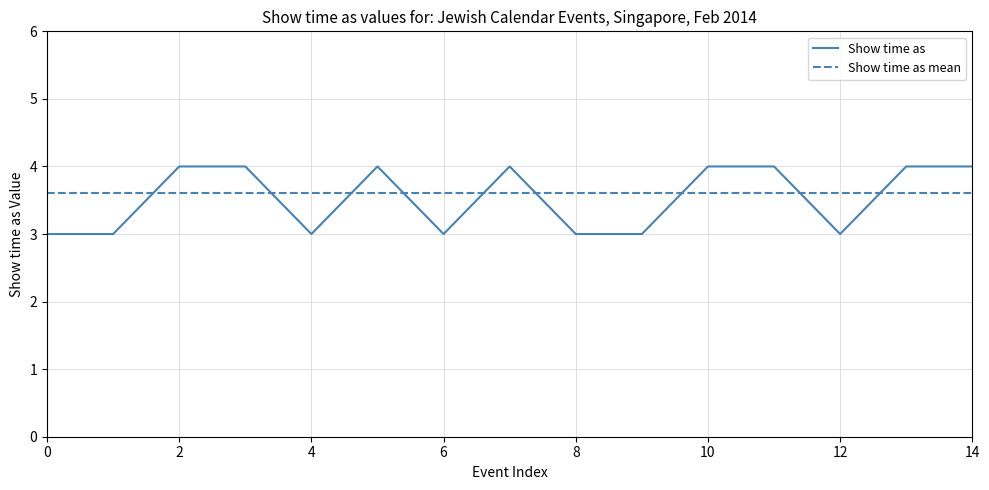

What is the greatest value displayed?

4.0